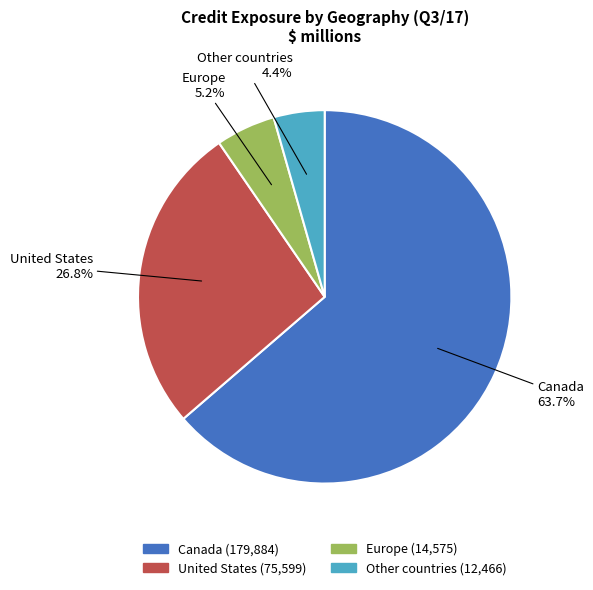

What is the ratio of the value at Europe to the value at Other countries?

1.2